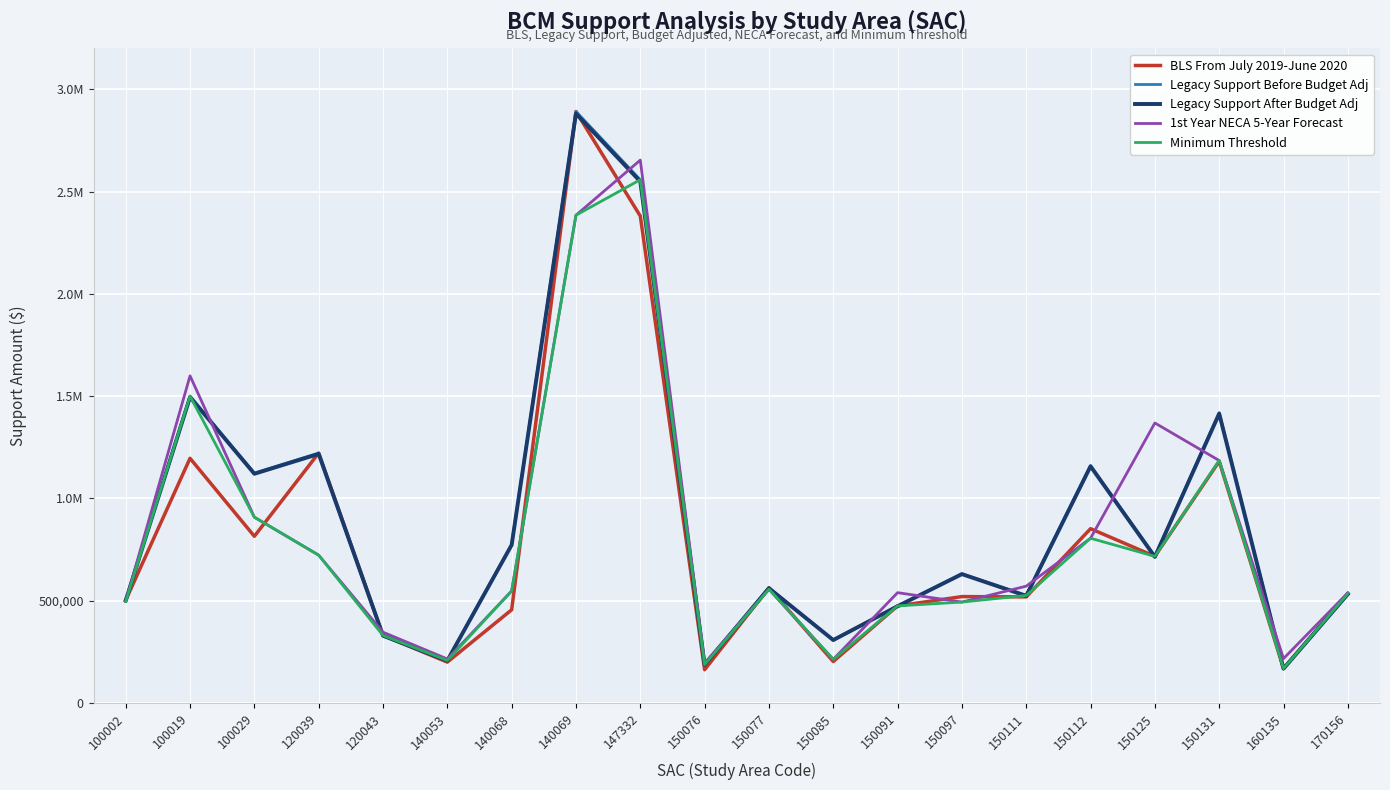

Rank the series by their maximum value, from highest to lowest.

BLS From July 2019-June 2020, Legacy Support Before Budget Adj, Legacy Support After Budget Adj, 1st Year NECA 5-Year Forecast, Minimum Threshold